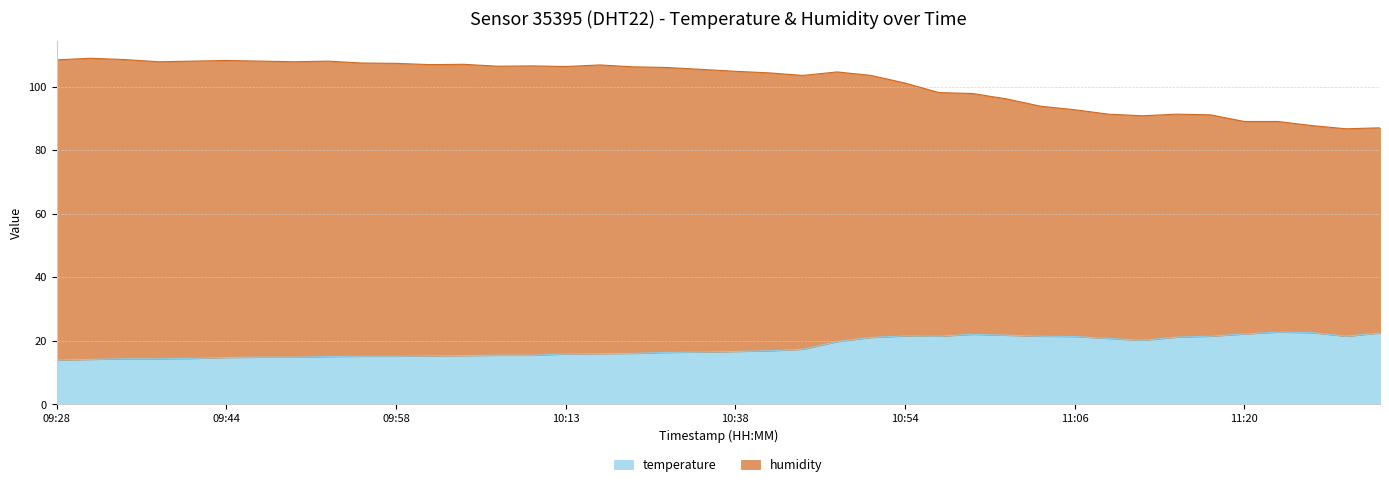

Between 09:28 and 09:33, which series saw the biggest shift?

temperature